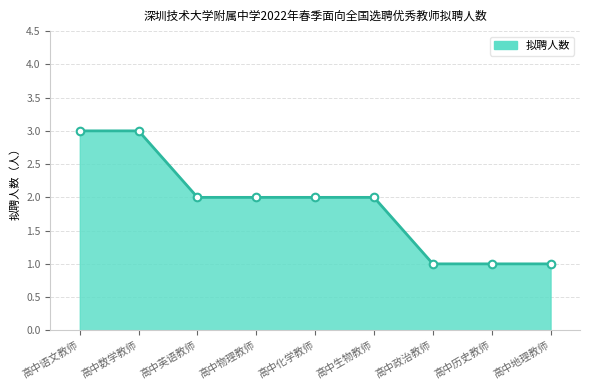

What is the ratio of the value at 高中语文教师 to the value at 高中化学教师?

1.5